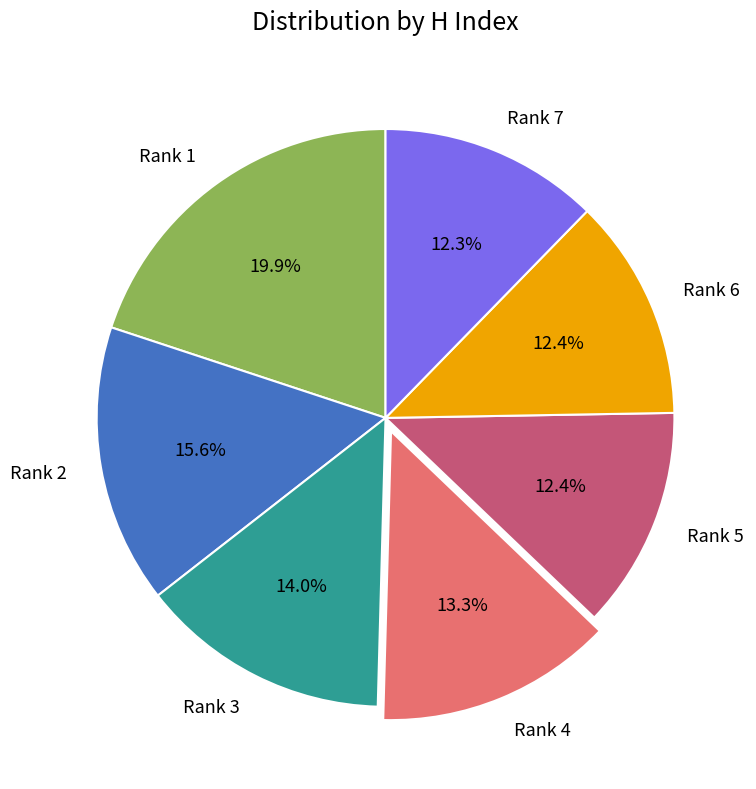

Approximately how many times larger is the value at Rank 2 compared to Rank 3?

1.1